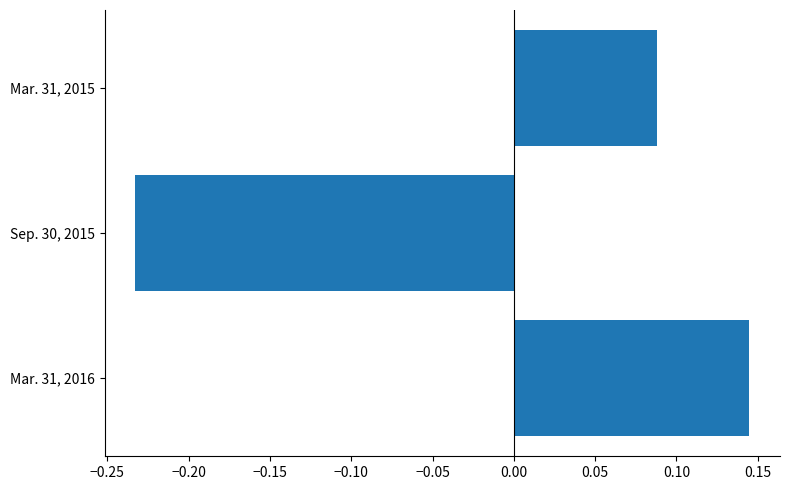

At which label is the value closest to 0?

Mar. 31, 2015